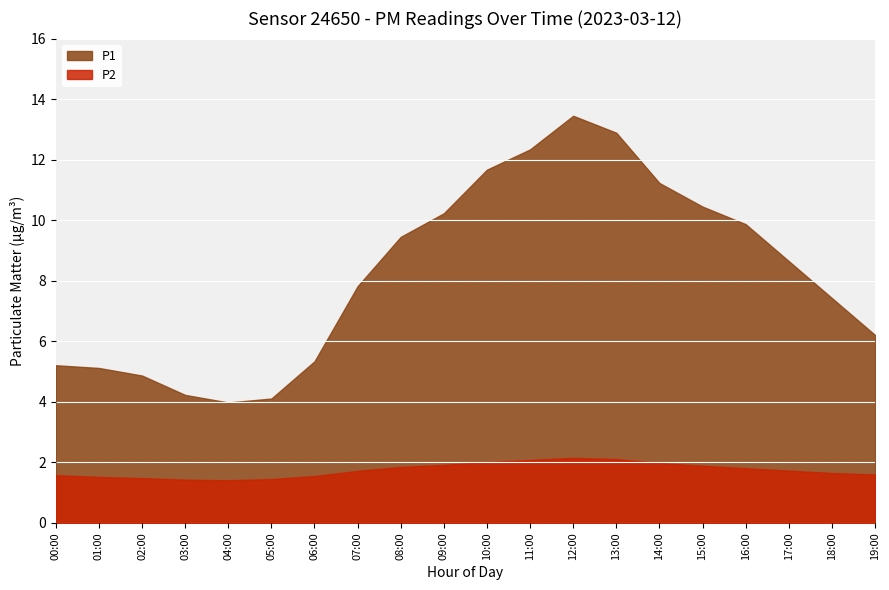

Reading left to right, extract all data points from this chart.

P1: 5.2	5.1	4.9	4.2	4.0	4.1	5.3	7.8	9.4	10.2	11.7	12.3	13.4	12.9	11.2	10.4	9.9	8.7	7.4	6.2
P2: 1.6	1.5	1.5	1.4	1.4	1.4	1.6	1.7	1.9	1.9	2.0	2.1	2.1	2.1	2.0	1.9	1.8	1.7	1.6	1.6